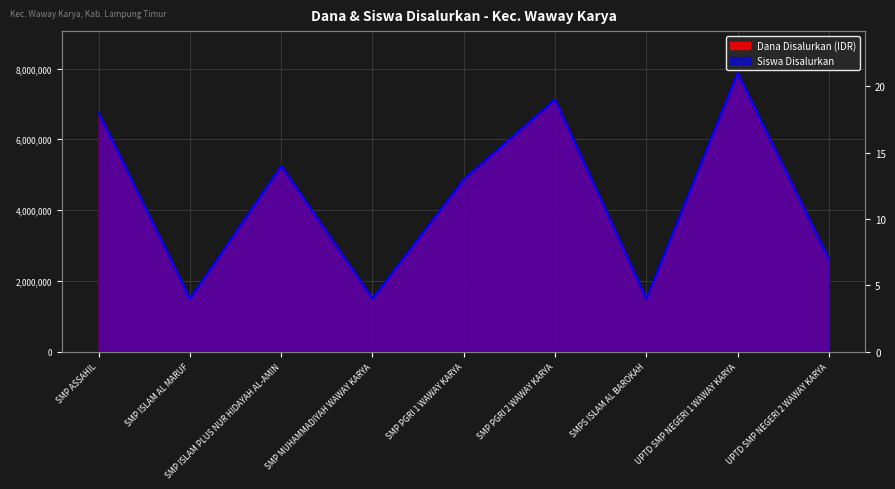

At which category does Siswa Disalurkan reach its first local valley?

SMP ISLAM AL MARUF